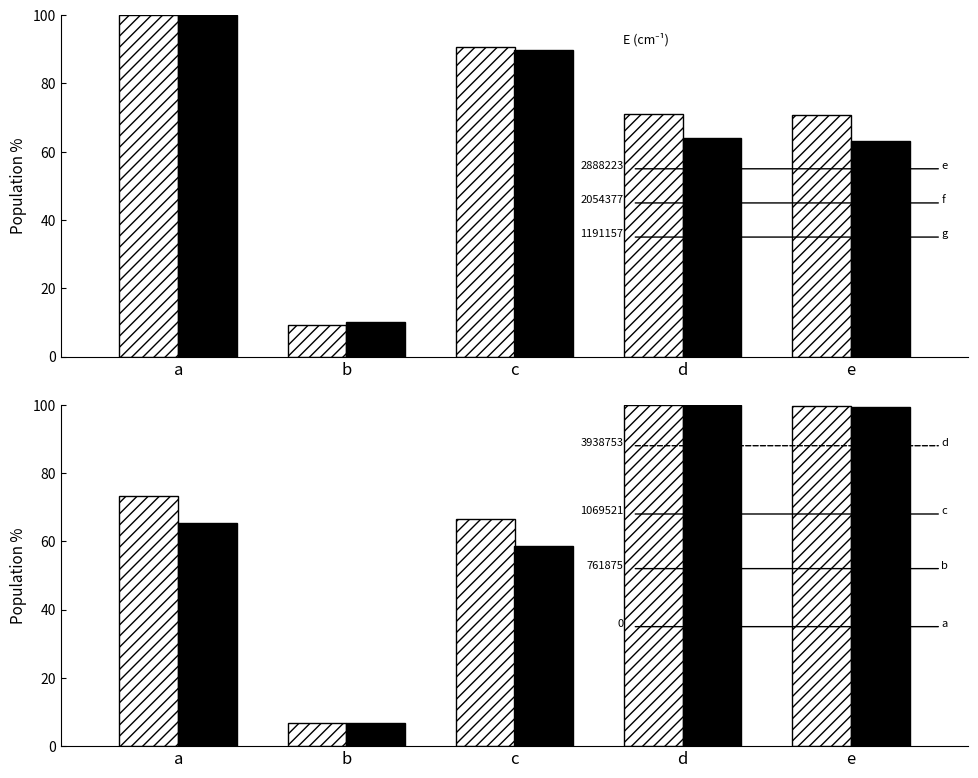

How many values in the Исполнено (консол.) series exceed 63?

4